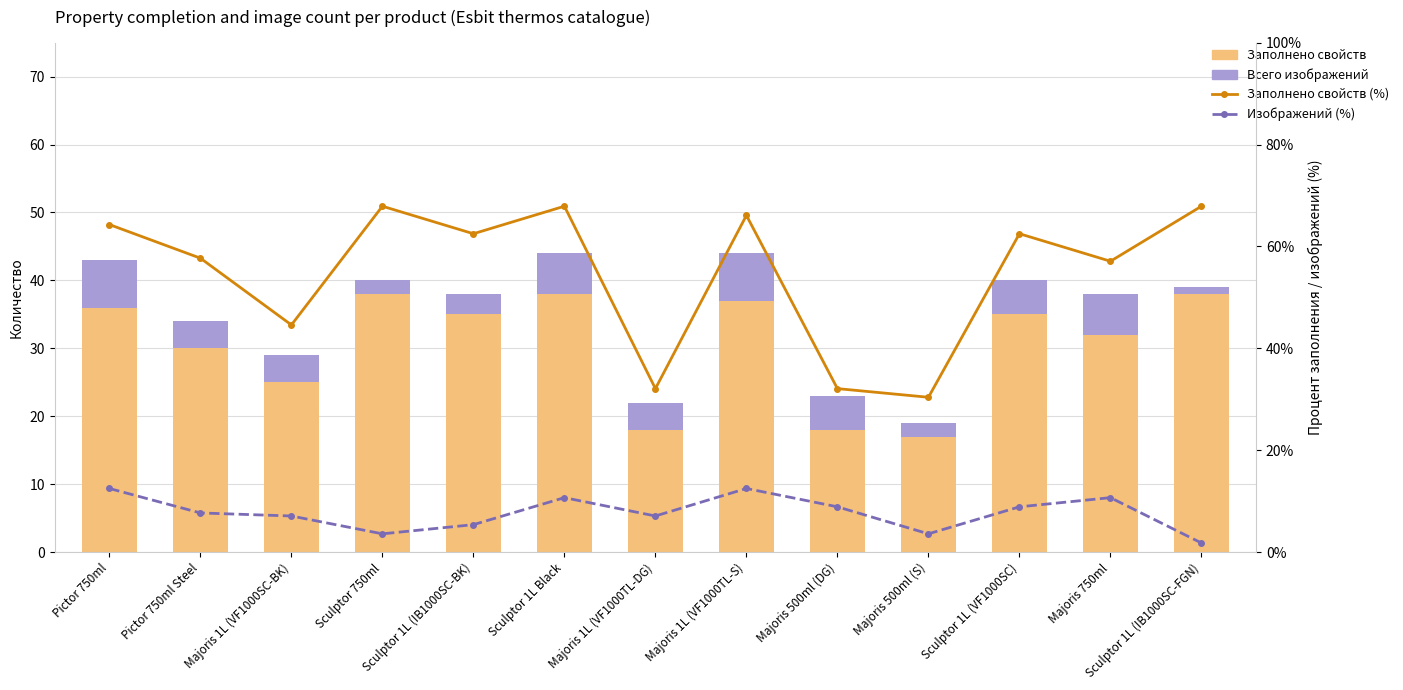

What is the average value of the Изображений (%) series?

7.7